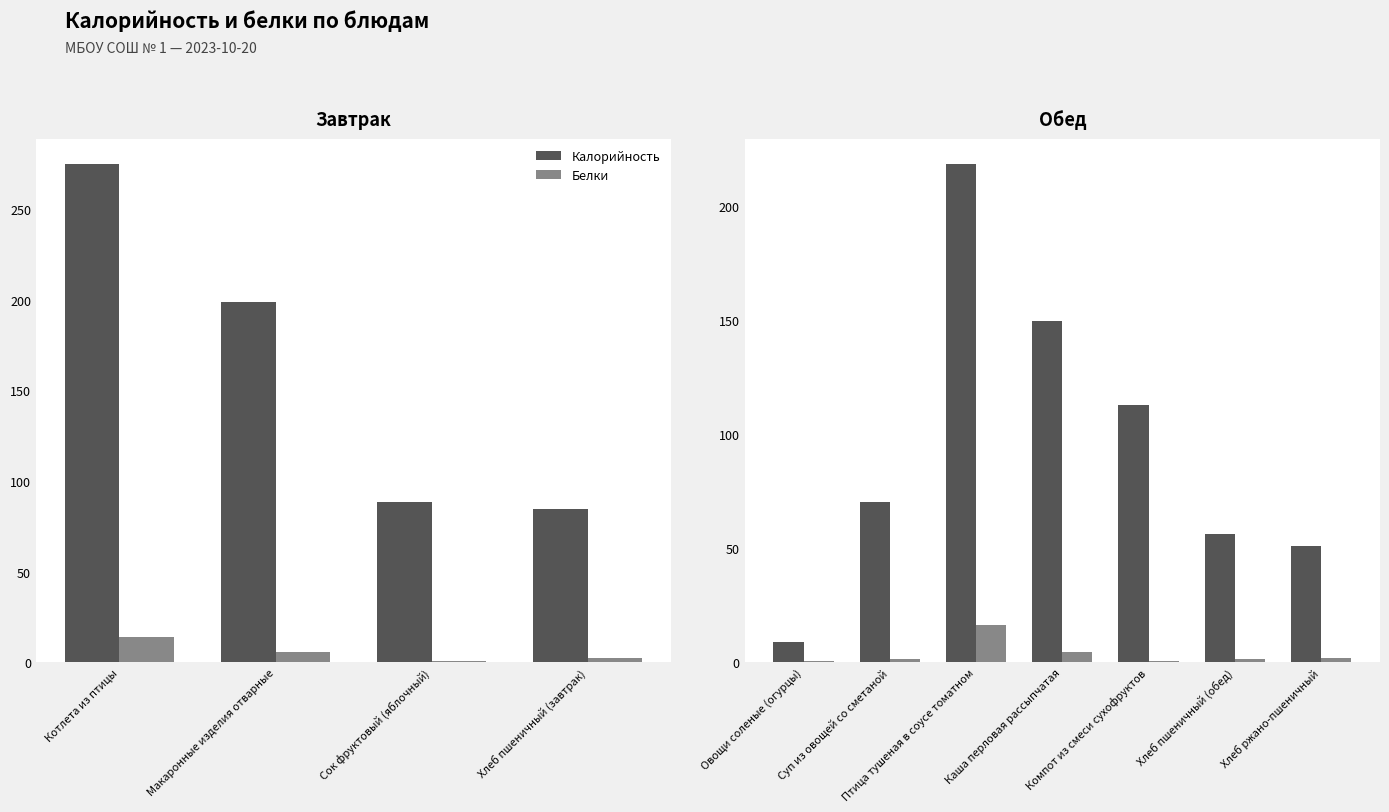

Between Овощи соленые (огурцы) and Хлеб пшеничный (обед), which series saw the biggest shift?

Калорийность